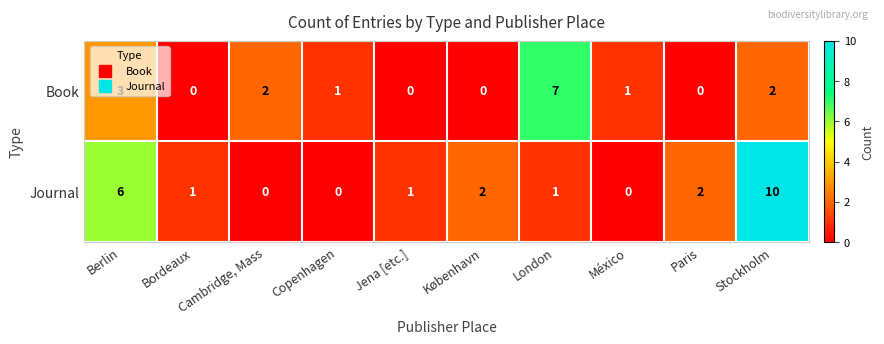

What is the highest value of the Journal series?

10